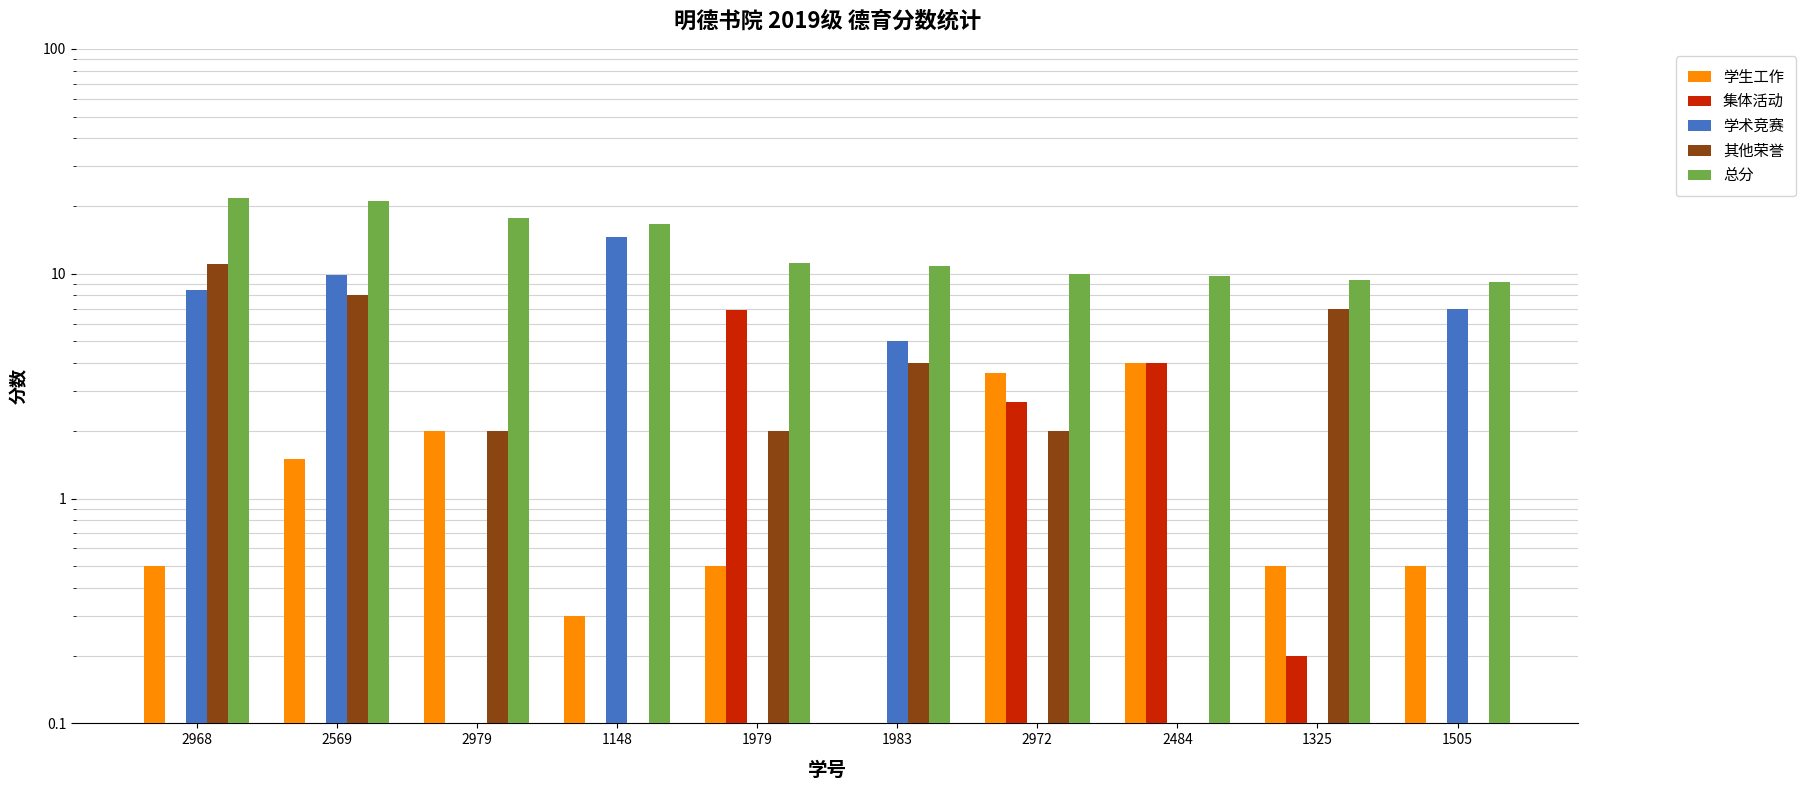

What position from the left is 2968?

1